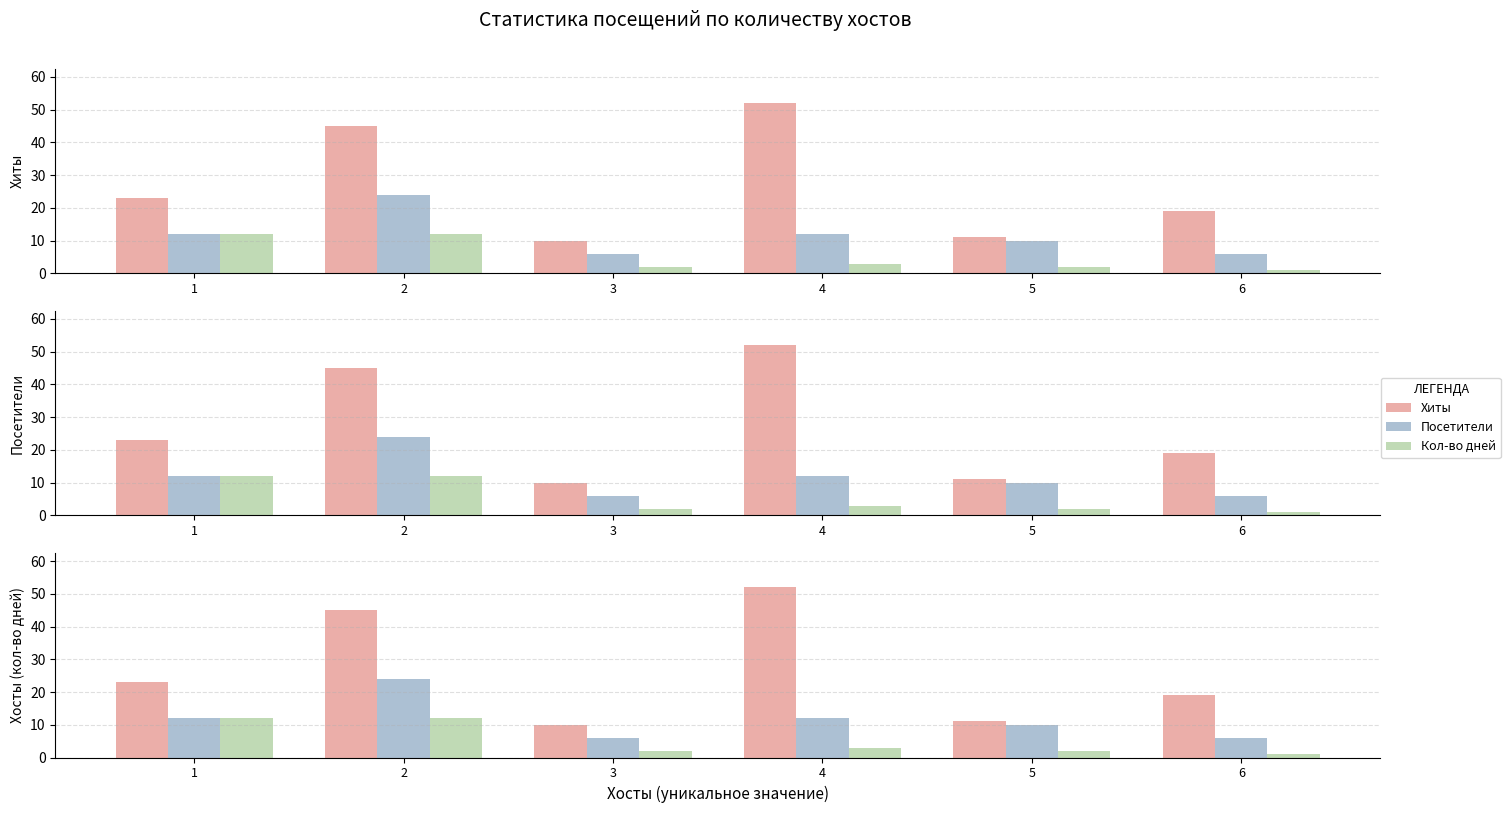

At which label does Посетители first exceed 12?

2